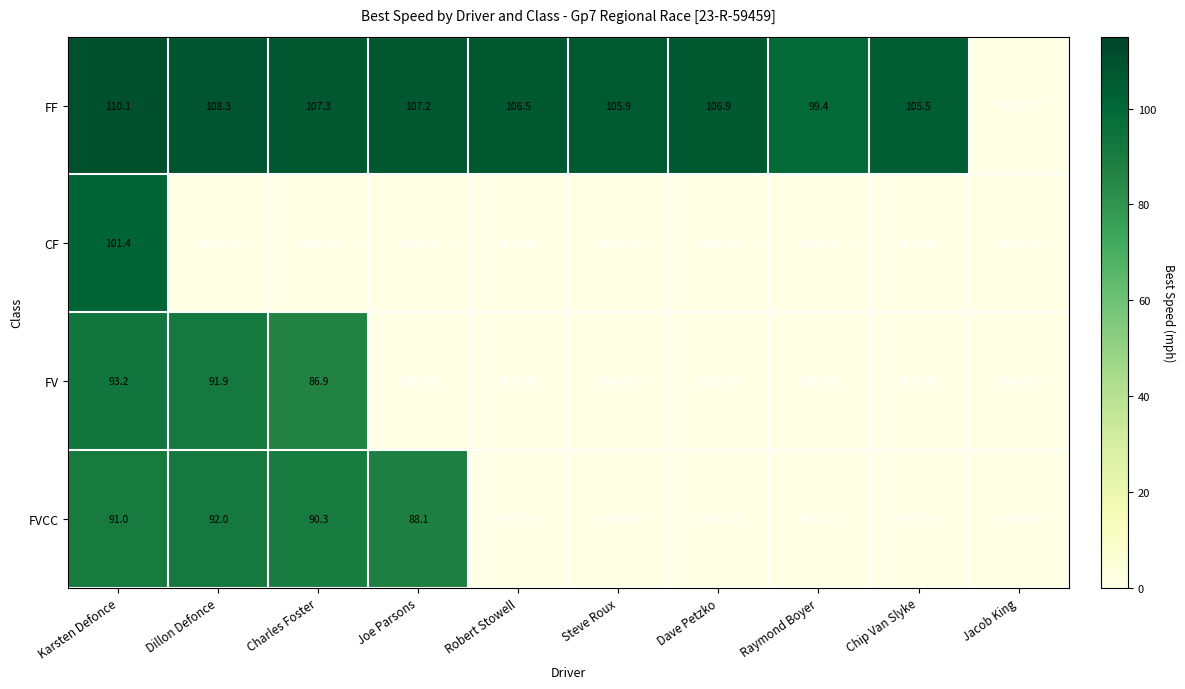

What is the total value across all series at Chip Van Slyke?

105.5